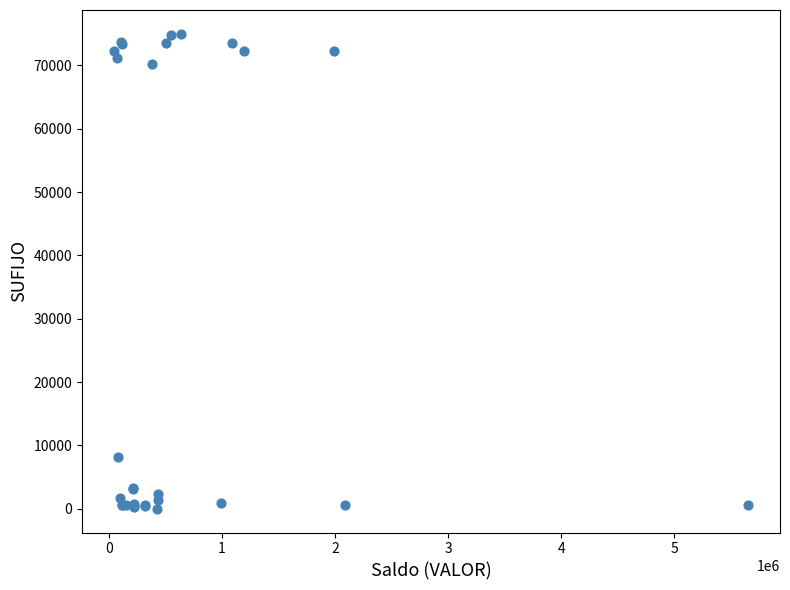

What Y value in the scatter plot is closest to 37497?

8249